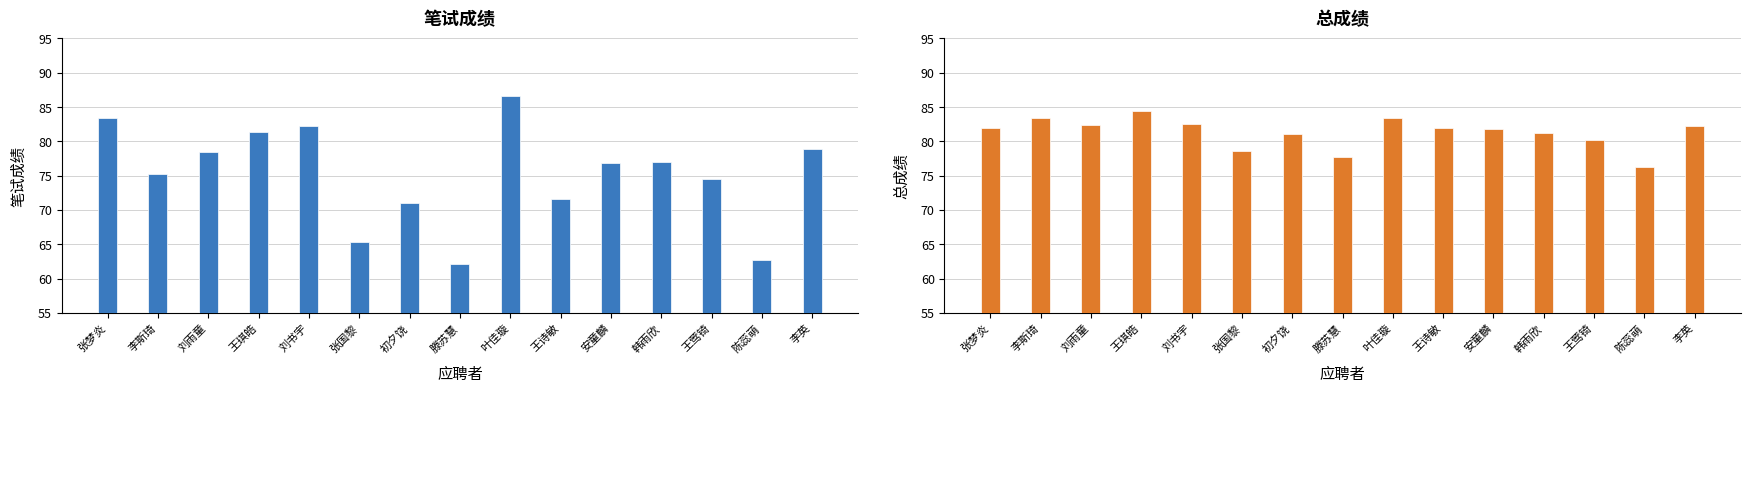

Where does the 总成绩 series first go above 81?

张梦炎